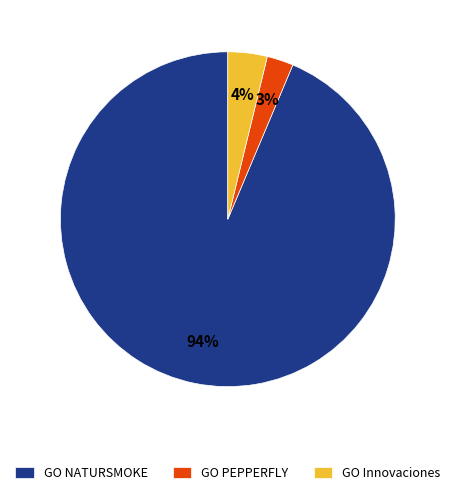

Which category has the smallest portion of the pie?

GO PEPPERFLY